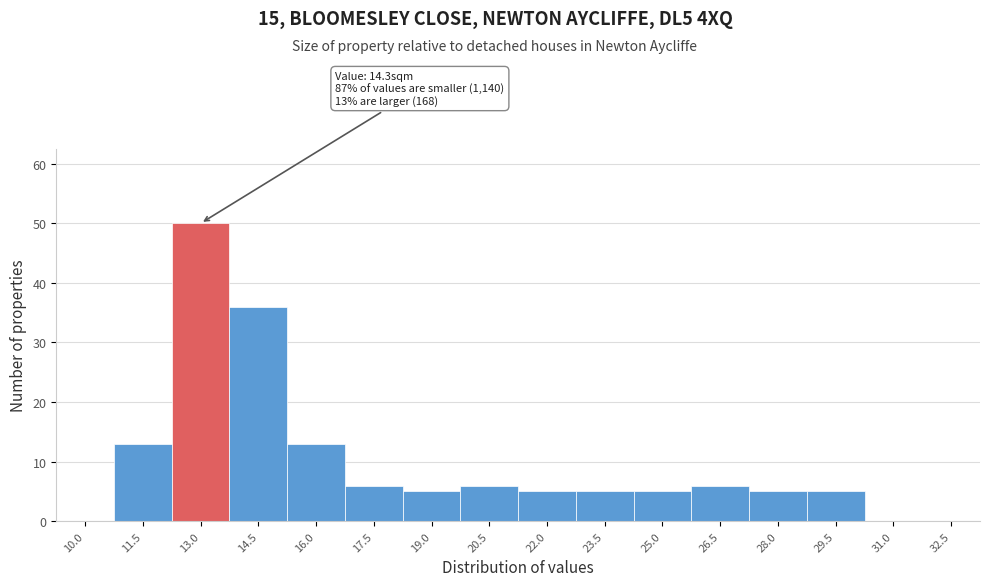

Reading right to left, what are all the values shown in this chart?

32.5=0	31.0=0	29.5=5	28.0=5	26.5=6	25.0=5	23.5=5	22.0=5	20.5=6	19.0=5	17.5=6	16.0=13	14.5=36	13.0=50	11.5=13	10.0=0